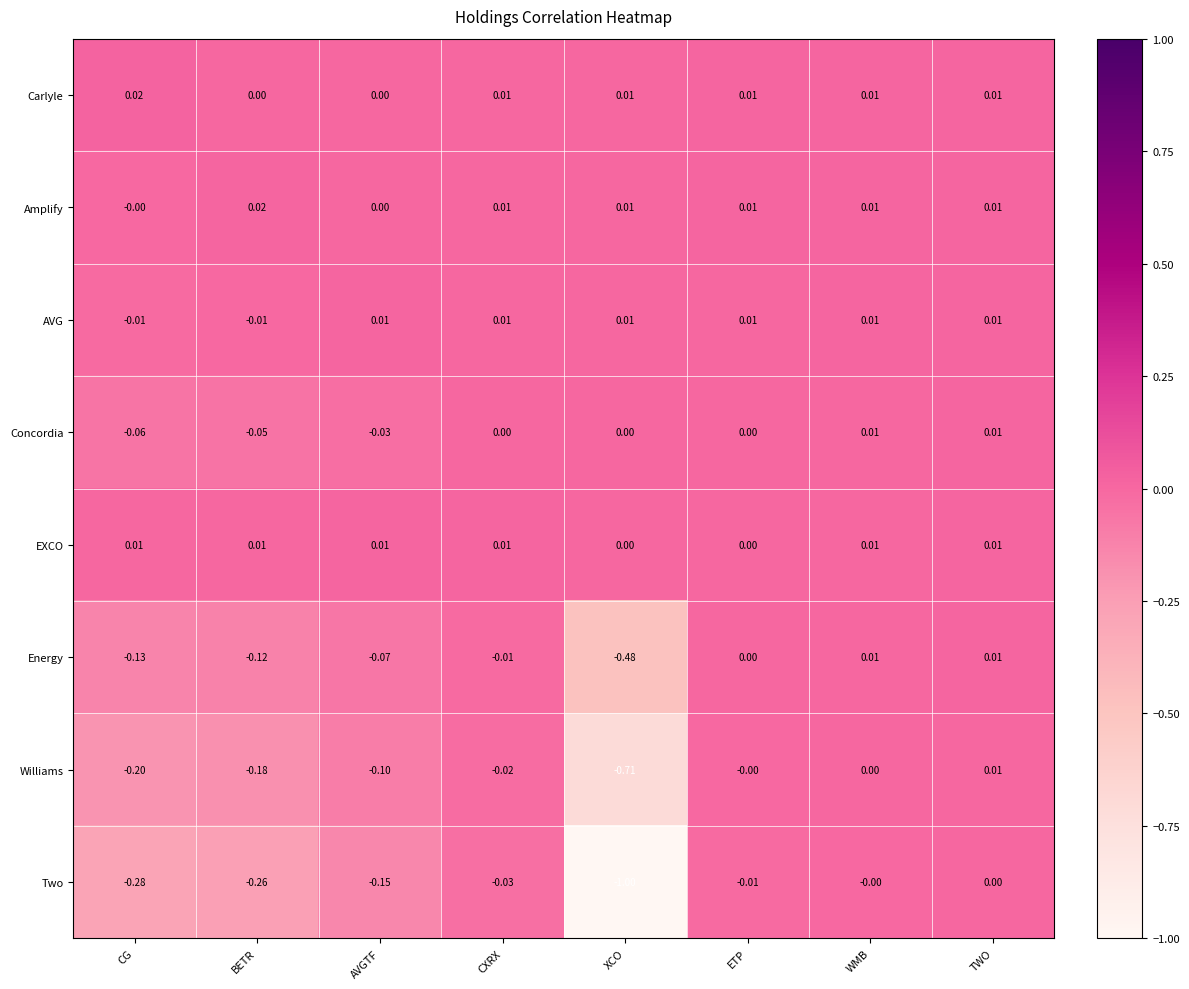

Is the value of Energy at AVGTF greater than the value of Williams at BETR?

Yes